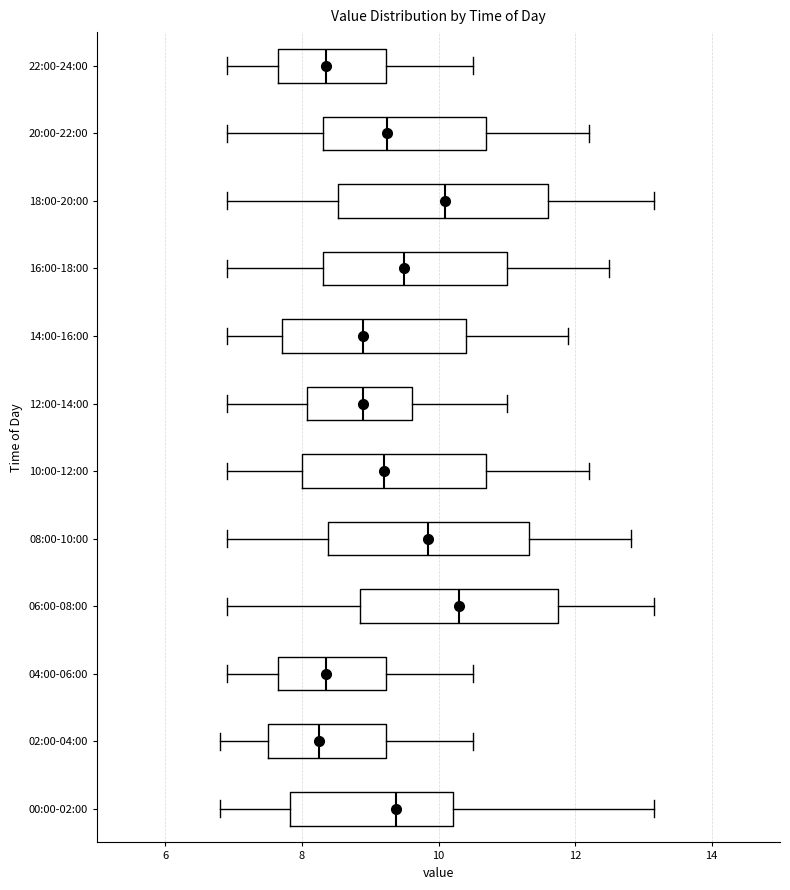

Which box has the furthest to the right median line?

06:00-08:00